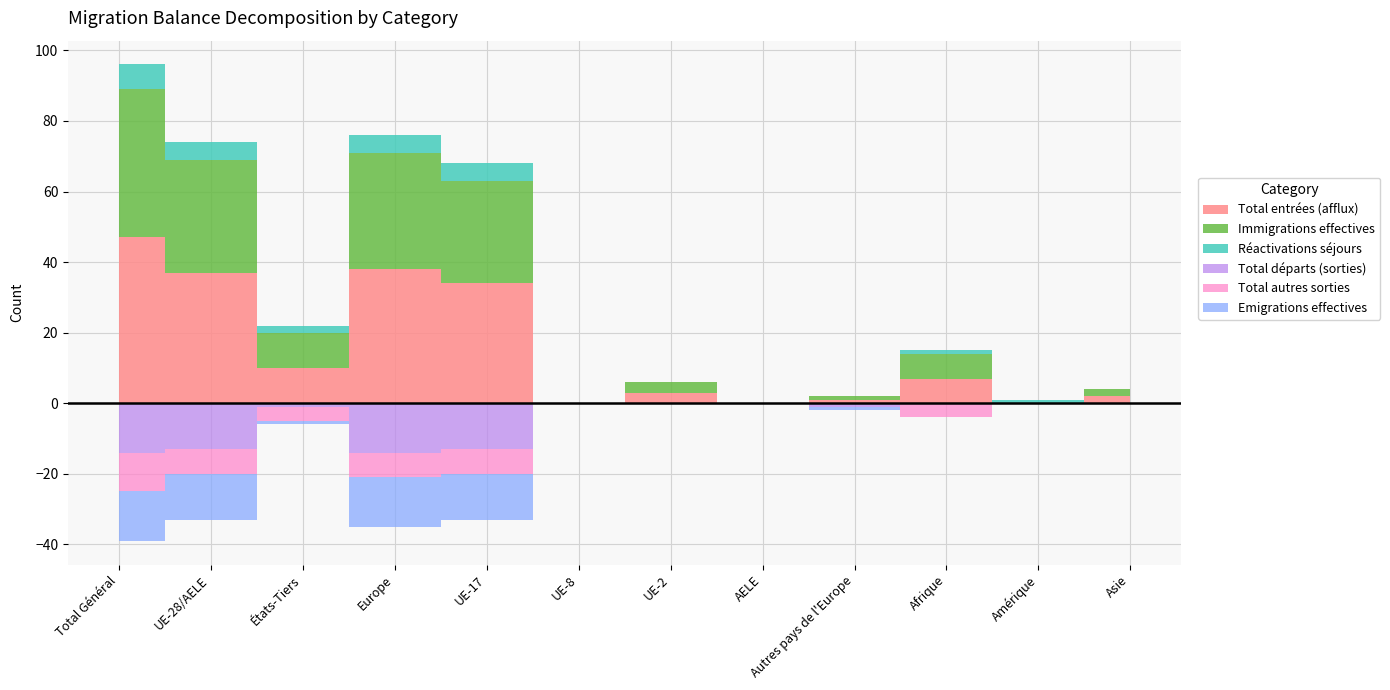

At which category does Emigrations effectives reach its first local valley?

États-Tiers